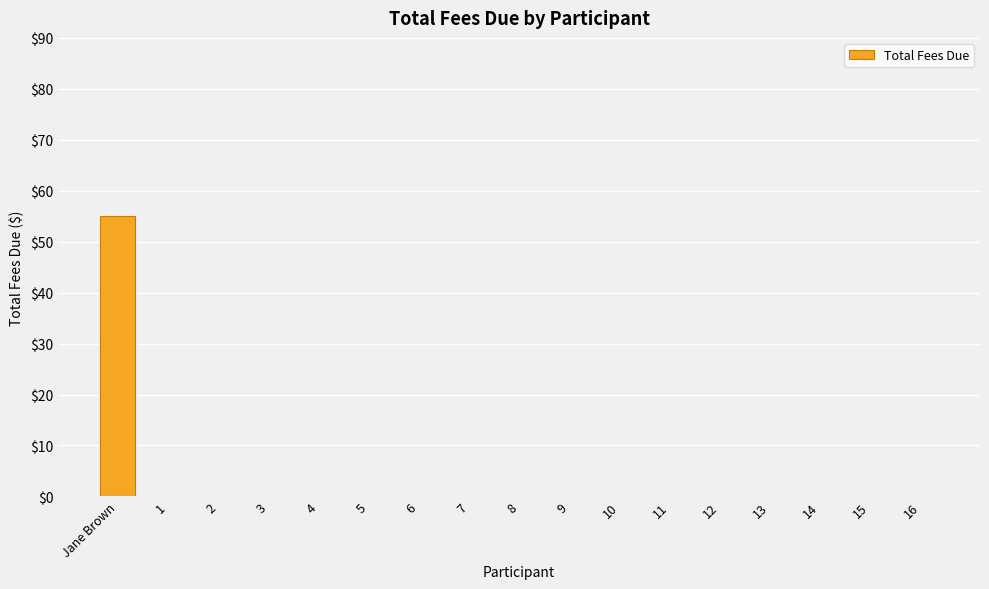

Is it true that the value at Jane Brown is 95?

False